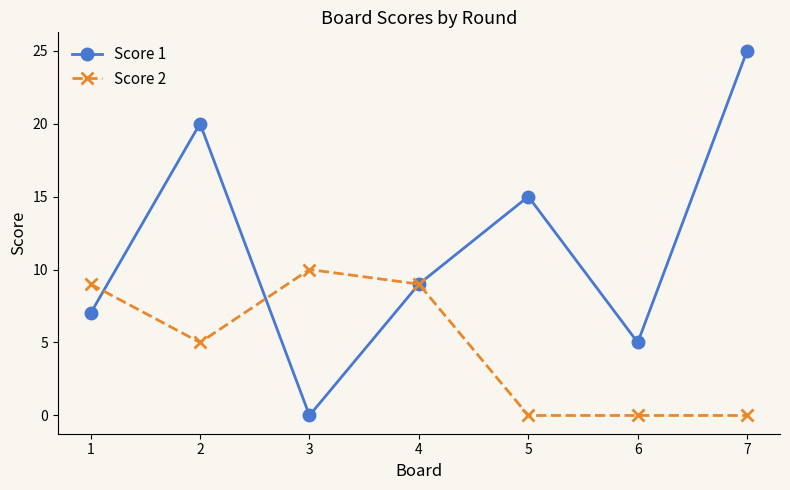

Where is the first local maximum for Score 1?

2